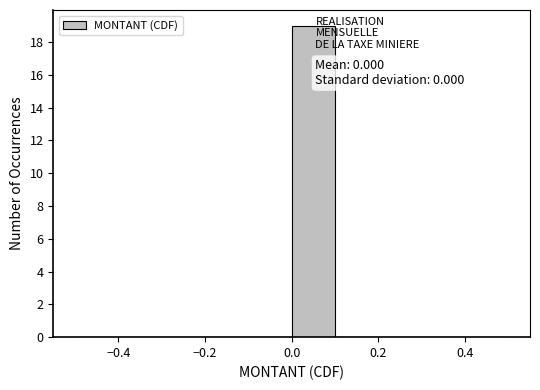

Over which range of the x-axis is the bar tallest?

0.0 to 0.1